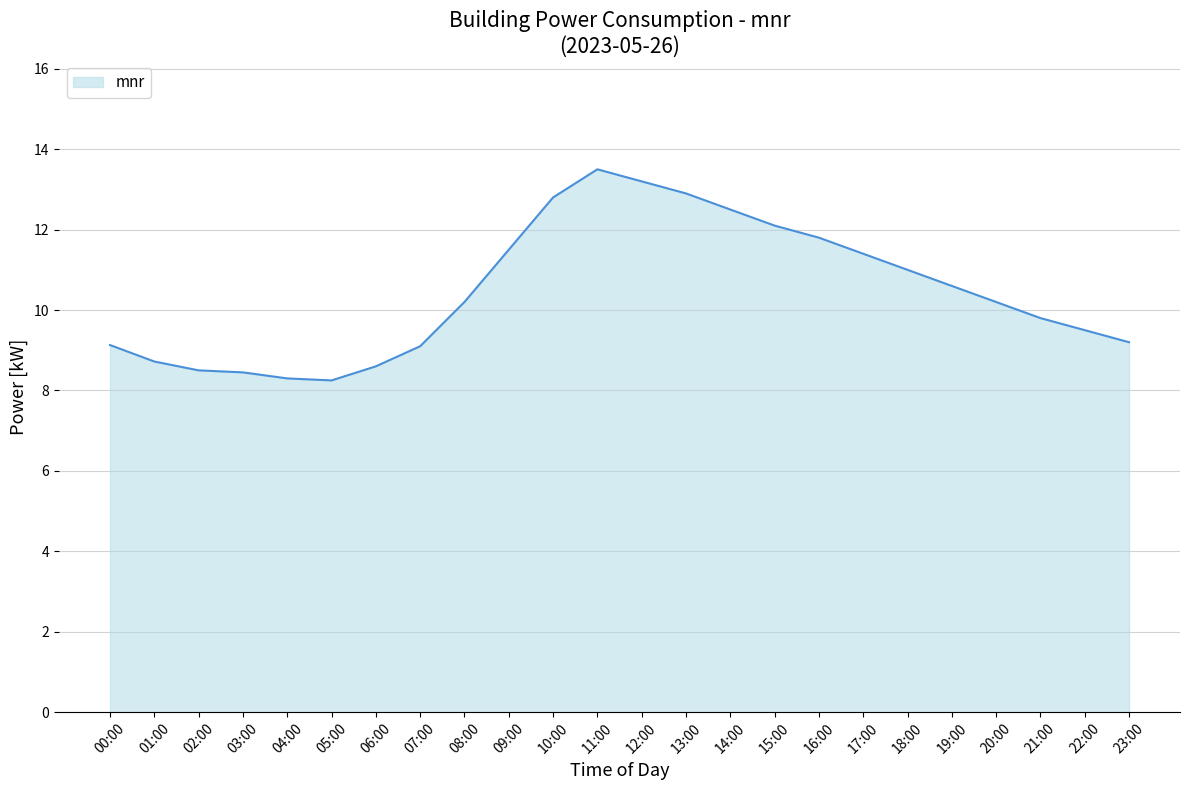

What is the maximum value shown in the chart?

13.5